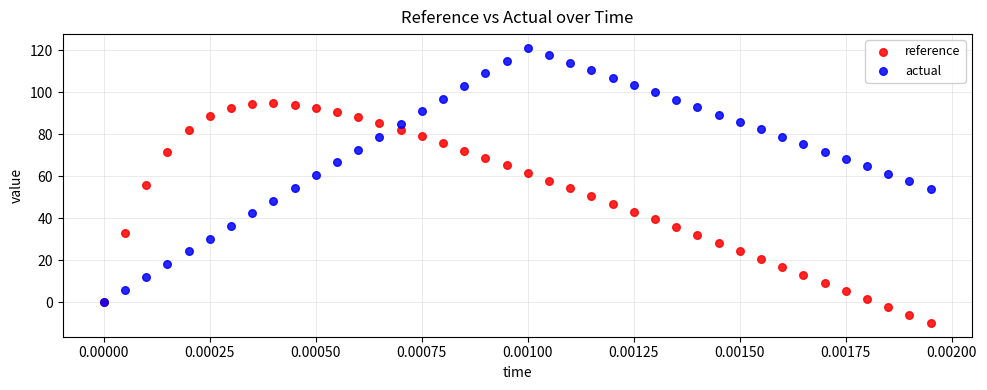

What are all the series names shown in the legend?

reference, actual